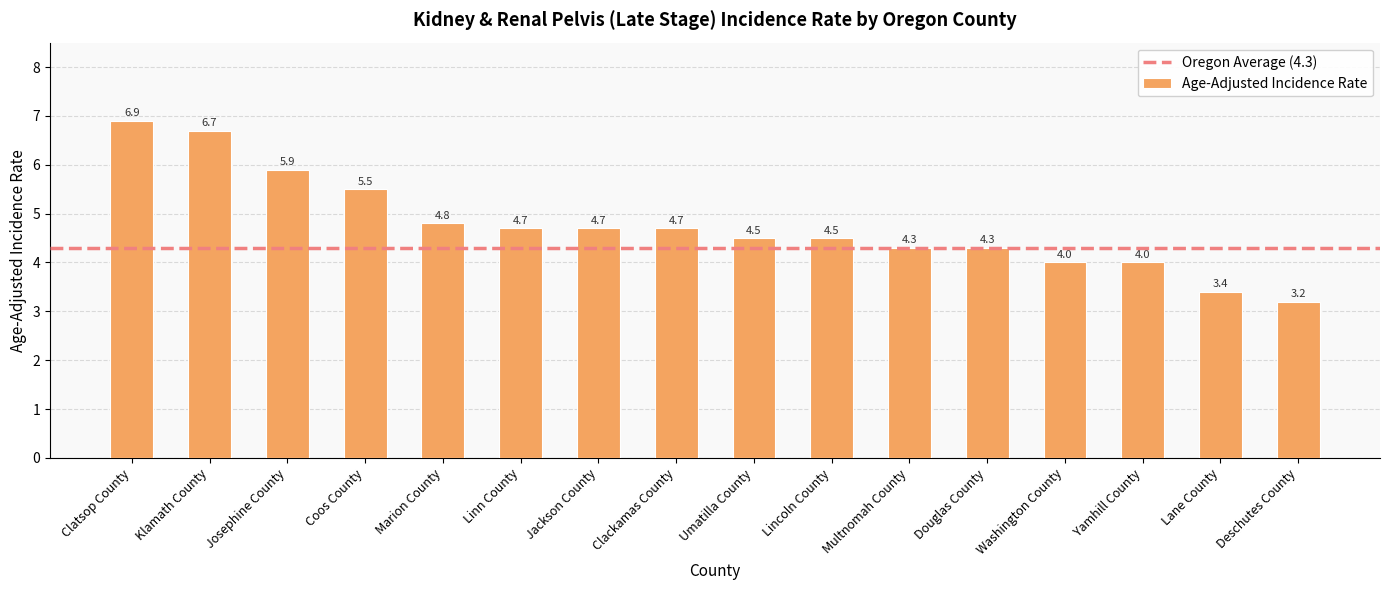

Reading left to right, extract all data points from this chart.

Clatsop County=6.9	Klamath County=6.7	Josephine County=5.9	Coos County=5.5	Marion County=4.8	Linn County=4.7	Jackson County=4.7	Clackamas County=4.7	Umatilla County=4.5	Lincoln County=4.5	Multnomah County=4.3	Douglas County=4.3	Washington County=4.0	Yamhill County=4.0	Lane County=3.4	Deschutes County=3.2